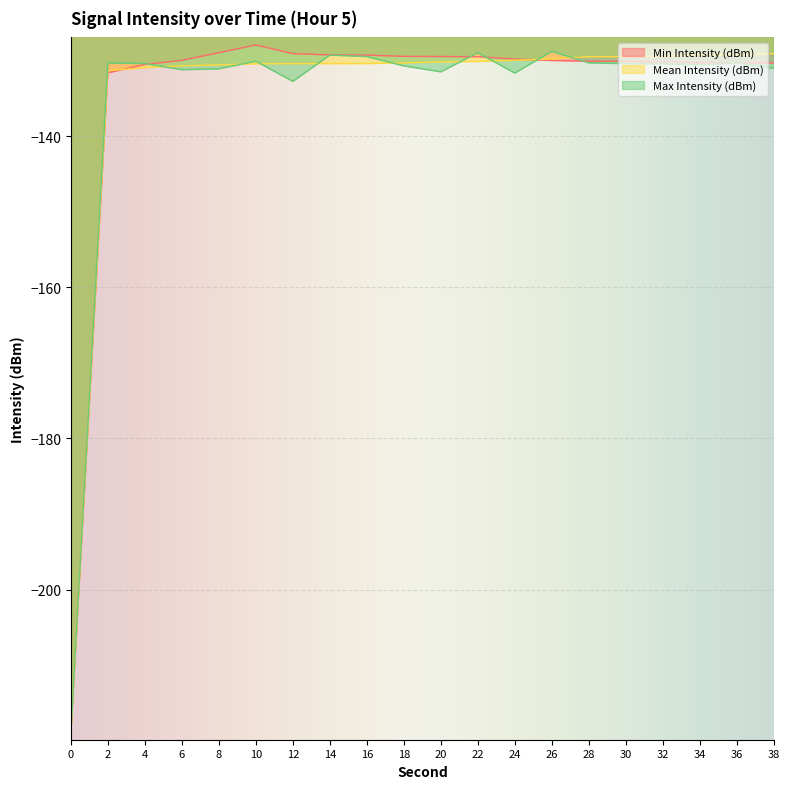

Is the value of Min Intensity (dBm) at 0 greater than the value of Max Intensity (dBm) at 20?

No